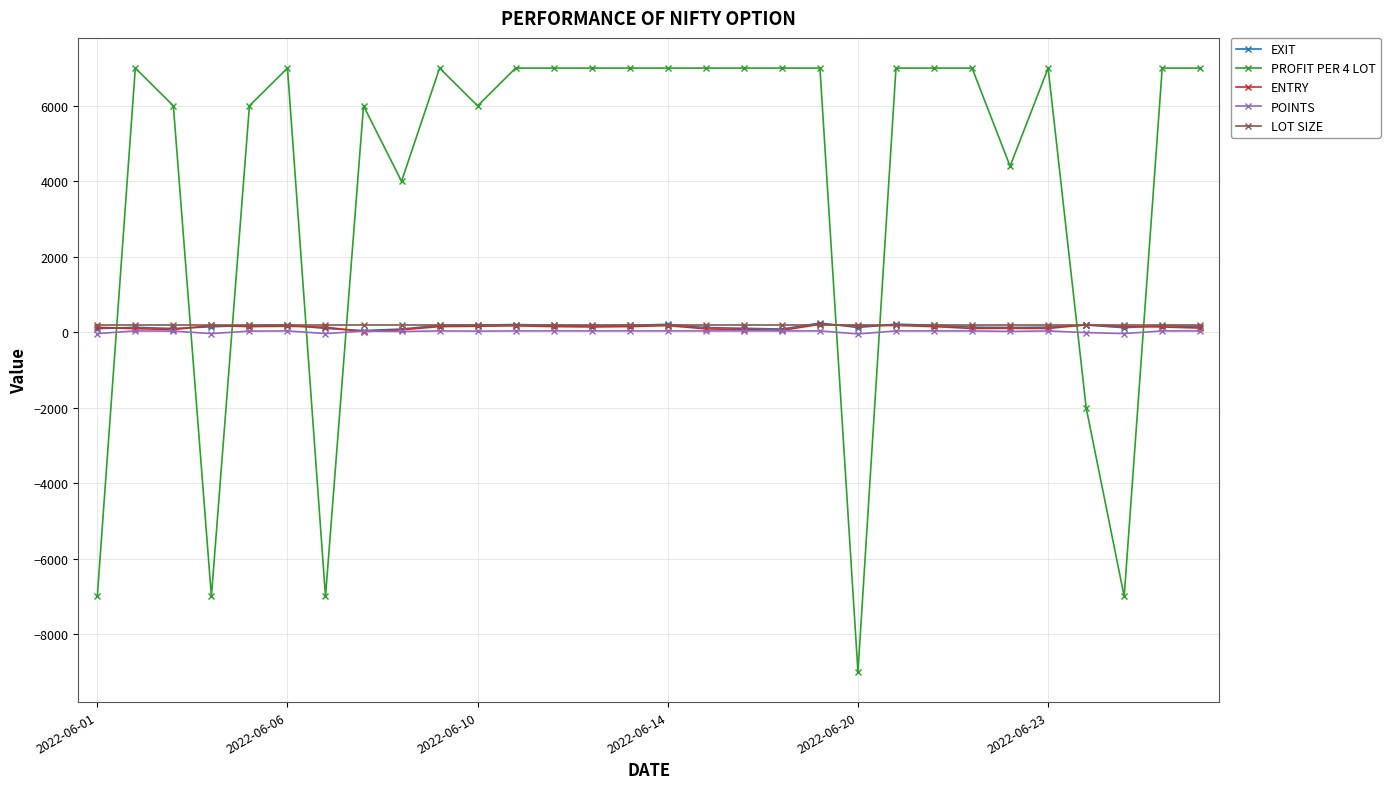

Which series has the largest range (max minus min)?

PROFIT PER 4 LOT